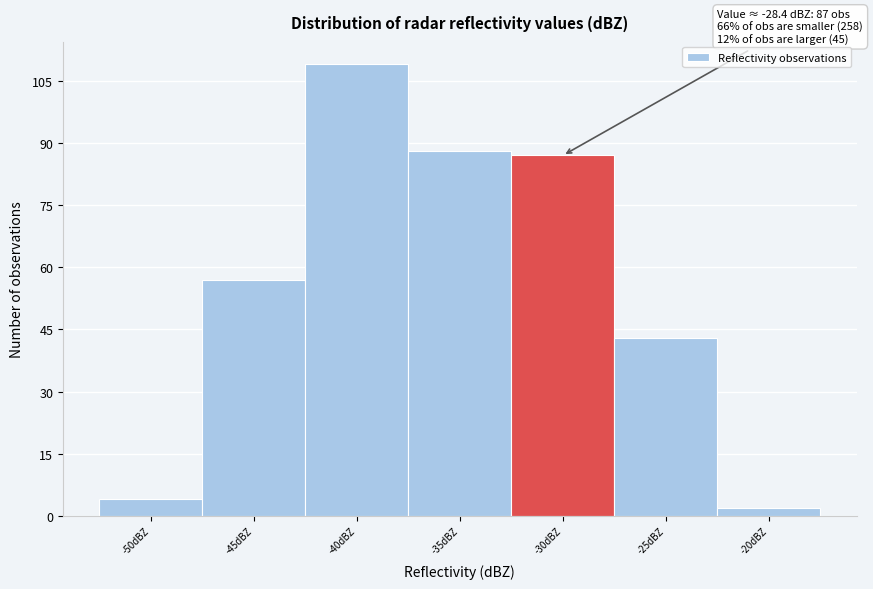

Reading right to left, list all the values displayed in this chart.

2	43	87	88	109	57	4